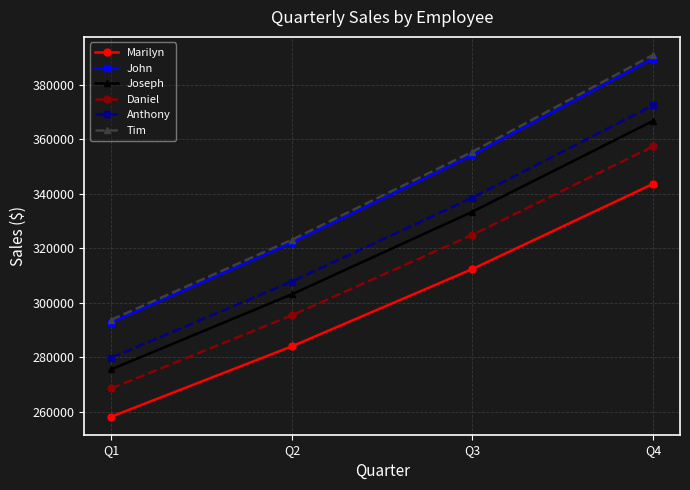

What is the value of the John point at the 2nd from the left?

321974.4